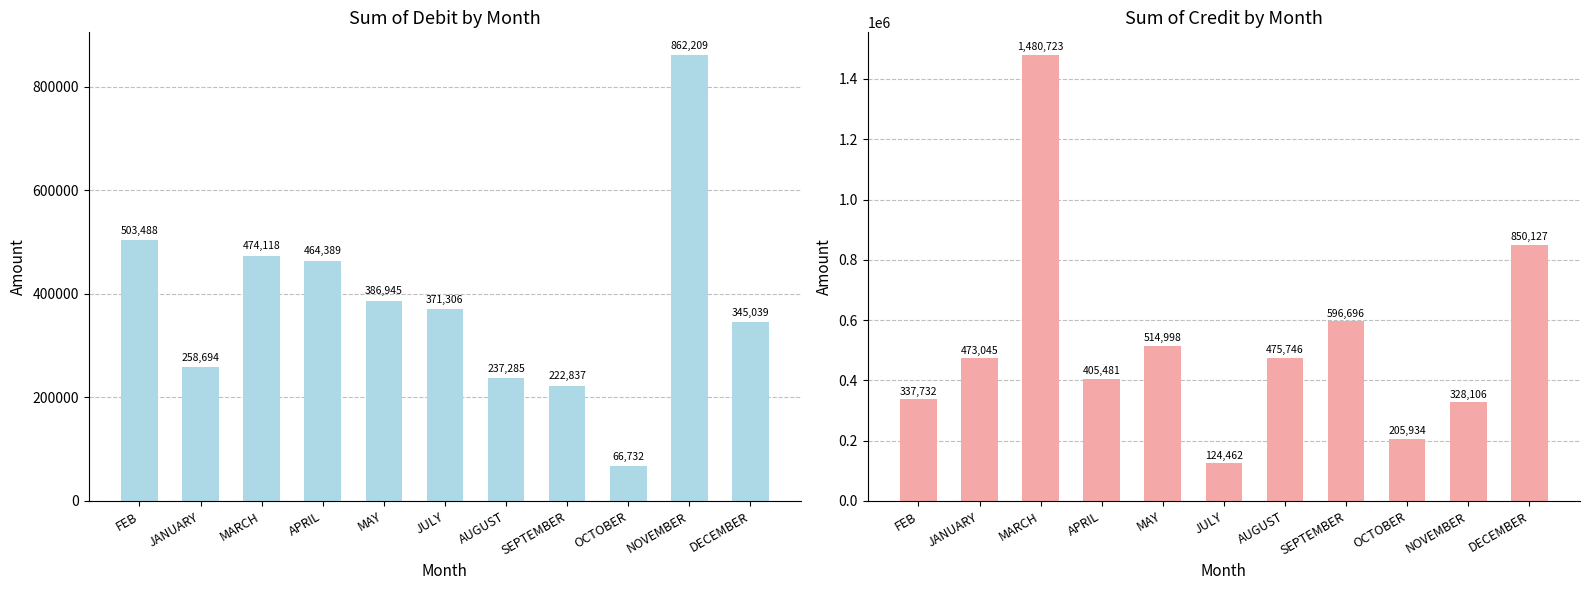

What is the highest value of the Sum of Credit series?

1480723.3